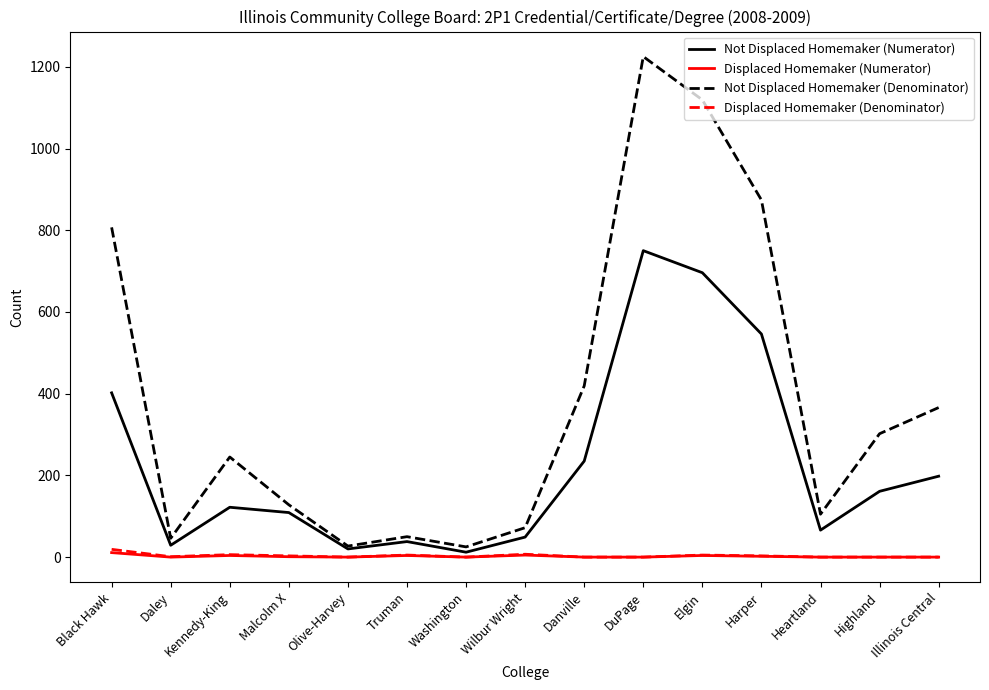

At which label does Not Displaced Homemaker (Denominator) reach its peak?

DuPage